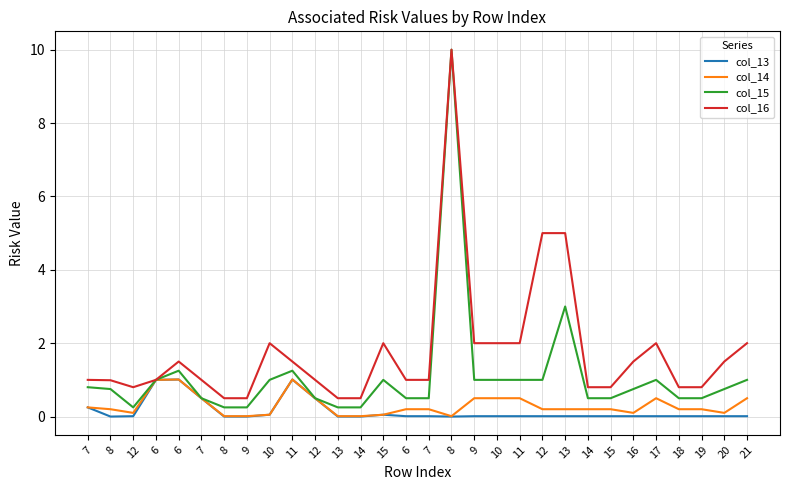

List the labels in order of col_16 value, smallest first.

8, 9, 13, 14, 12, 14, 15, 18, 19, 8, 7, 6, 7, 12, 6, 7, 6, 11, 16, 20, 10, 15, 9, 10, 11, 17, 21, 12, 13, 8